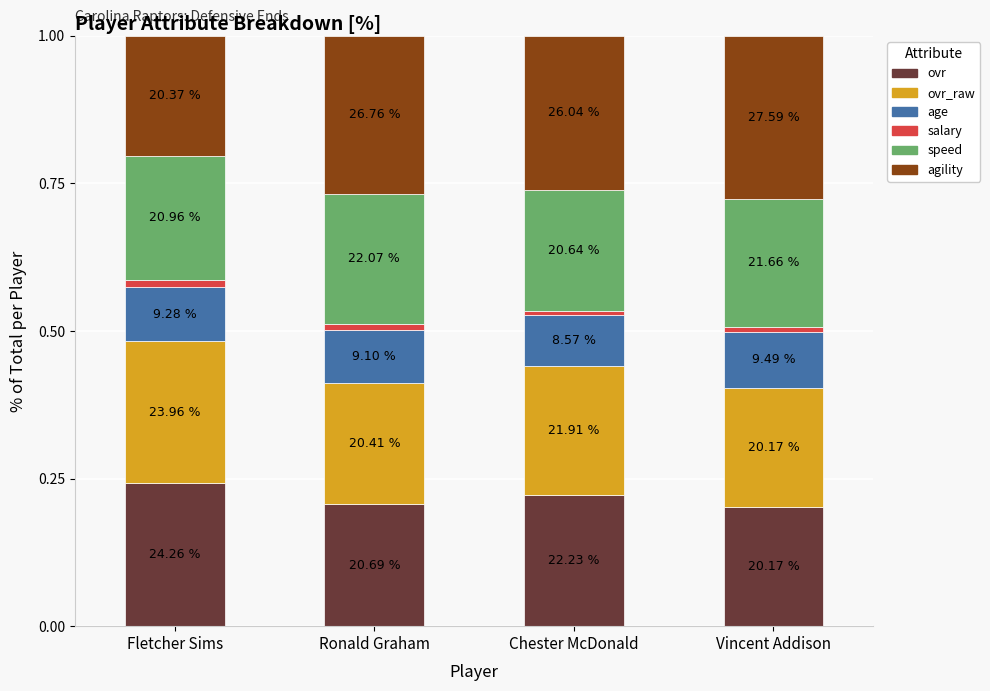

What are all the series names shown in the legend?

ovr, ovr_raw, age, salary, speed, agility